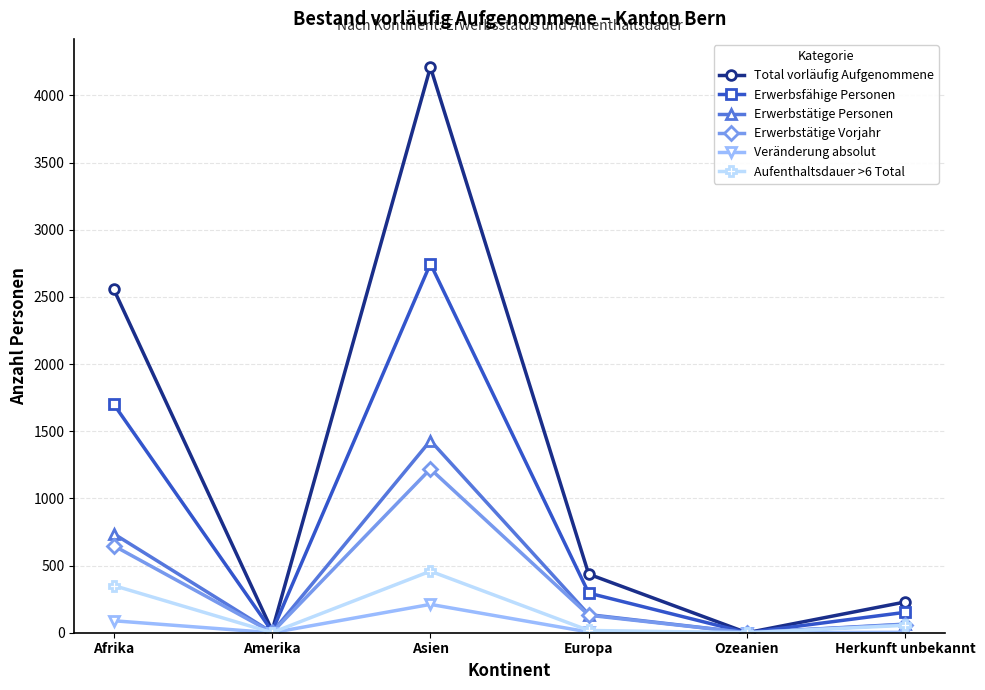

Where is the first local minimum for Erwerbsfähige Personen?

Amerika